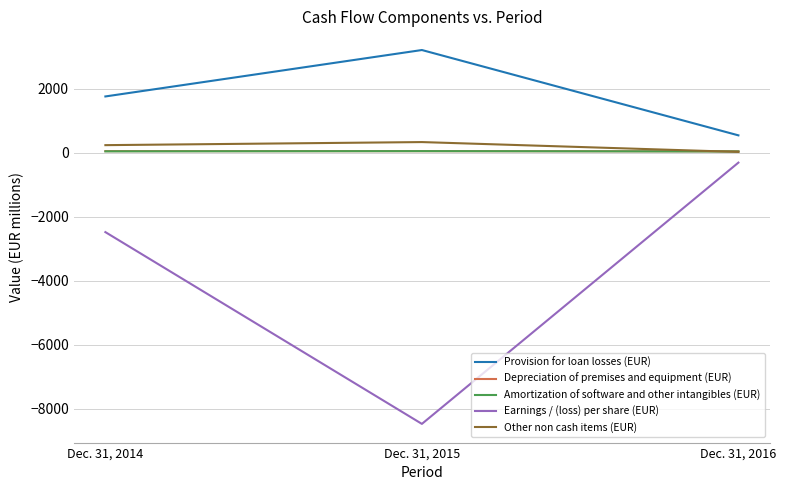

Between Dec. 31, 2014 and Dec. 31, 2016, which series saw the biggest shift?

Earnings / (loss) per share (EUR)